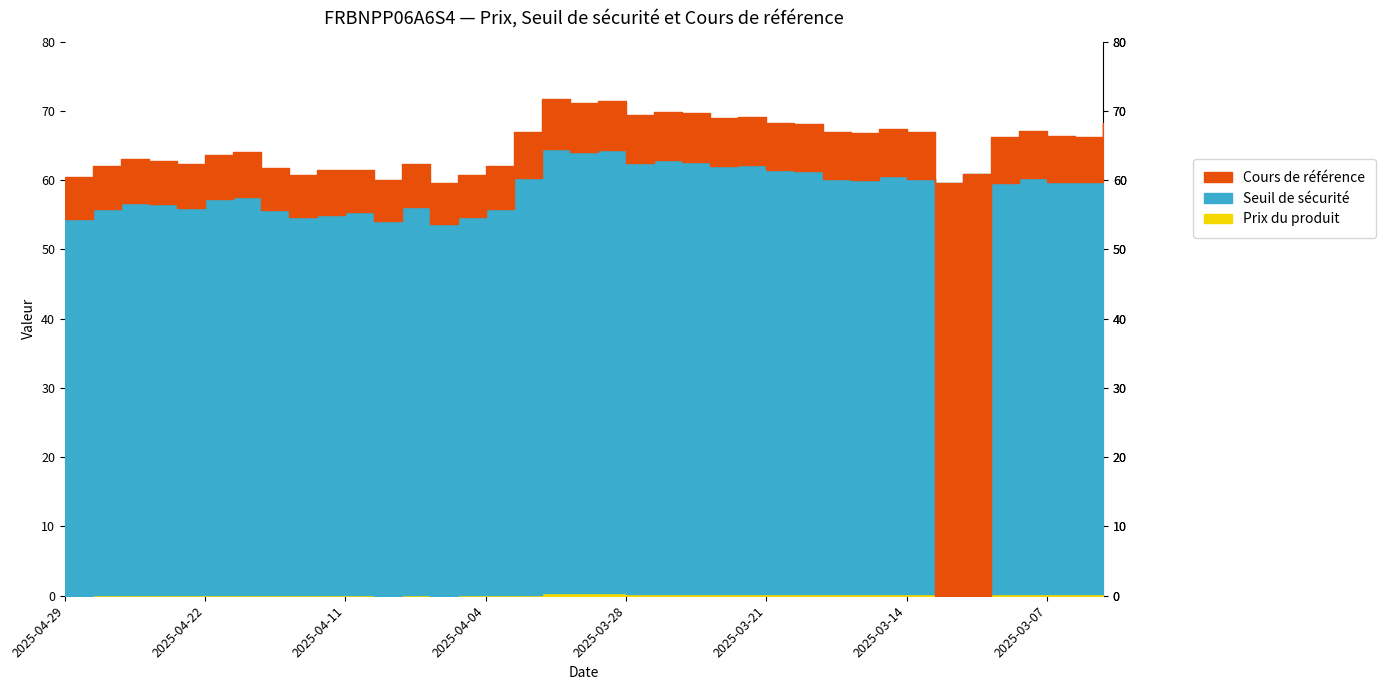

What is the highest value of the Cours de référence series?

71.7